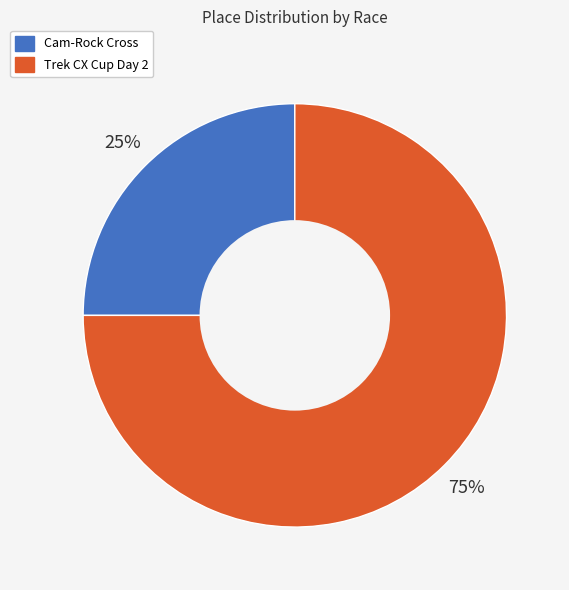

Approximately how many times larger is the value at Trek CX Cup Day 2 compared to Cam-Rock Cross?

3.0